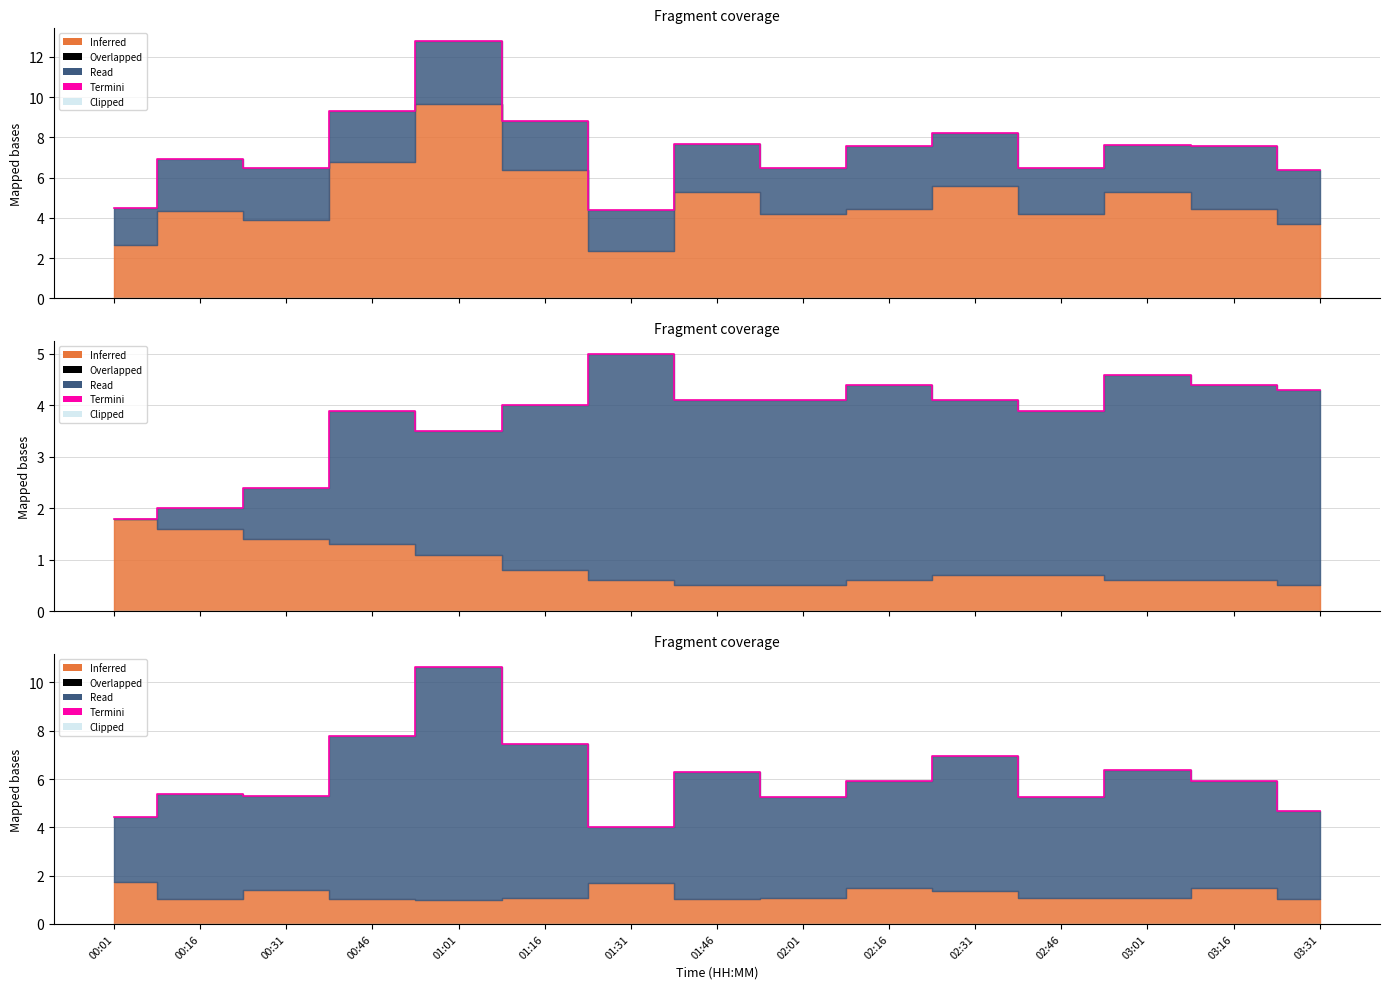

Which has a higher value, 02:01 or 00:01?

02:01